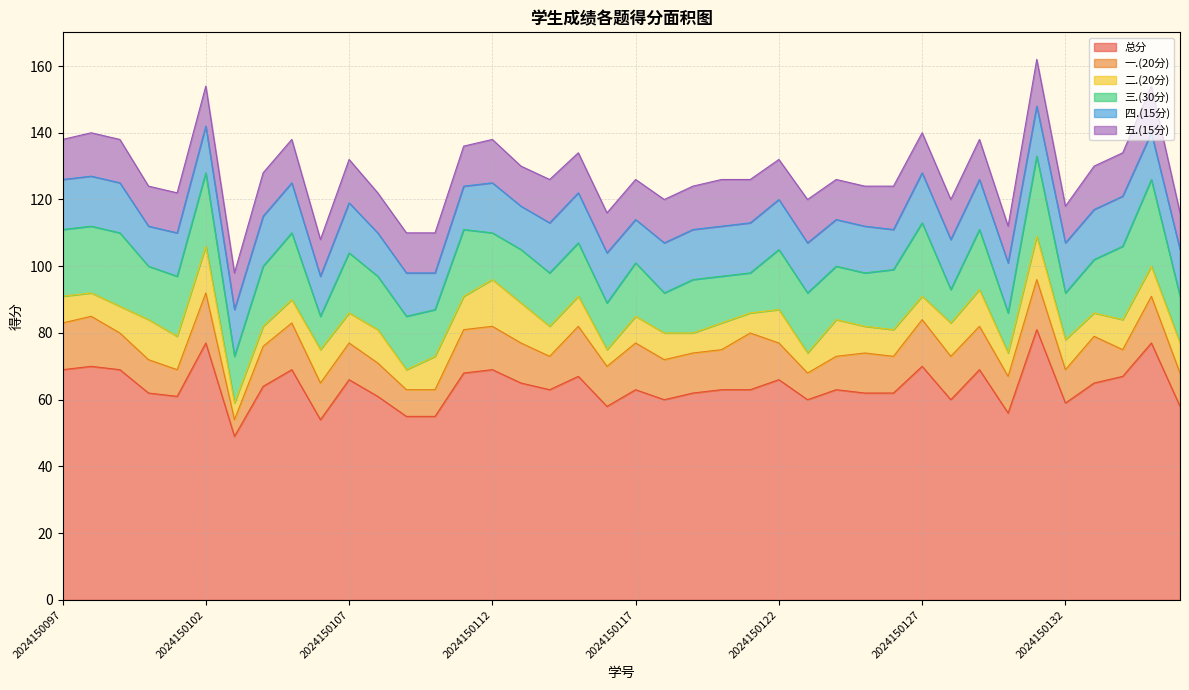

At which label does 二.(20分) reach its minimum?

2024150103